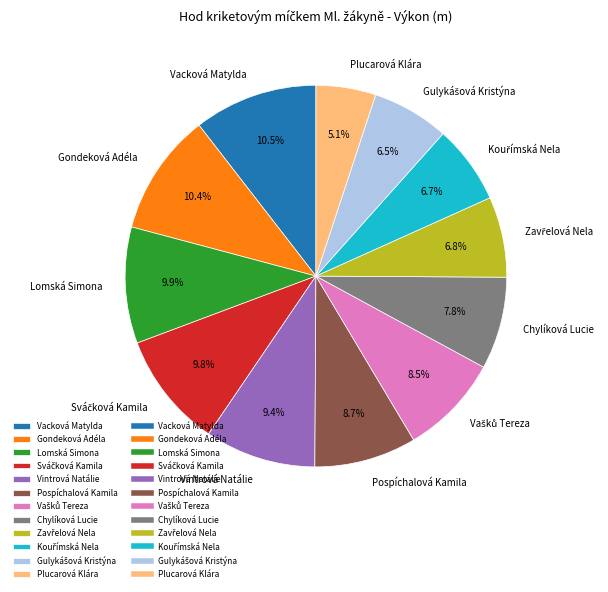

What portion of the pie excludes Chylíková Lucie?

92.2%